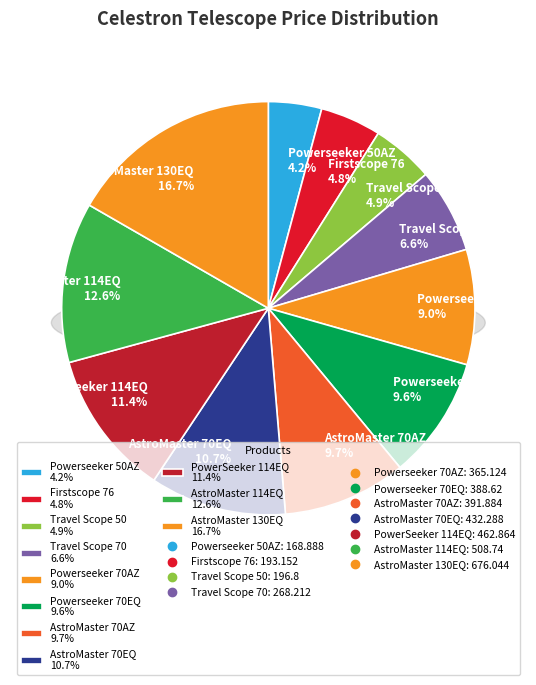

What is the change in value from Firstscope 76 to AstroMaster 114EQ?

+315.6